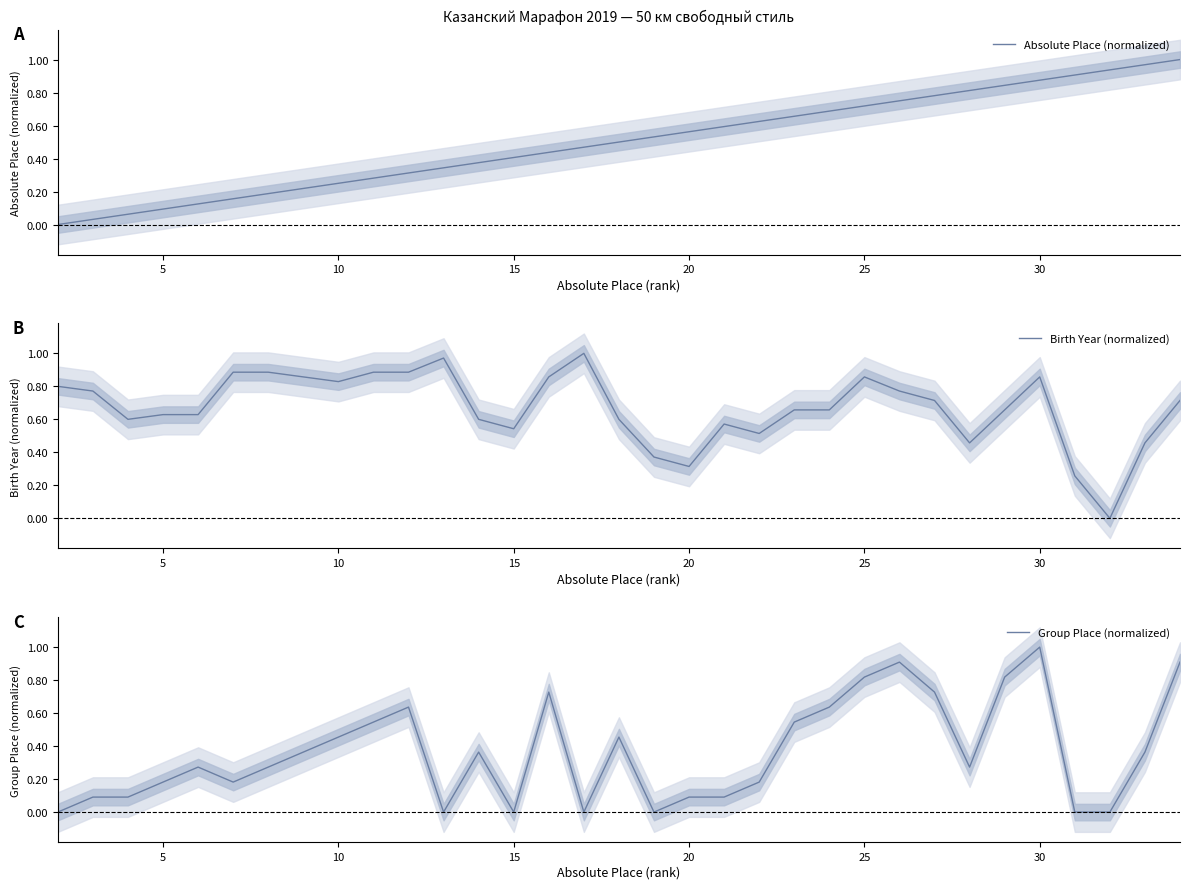

Which series has the largest total across all categories?

Birth Year (normalized)